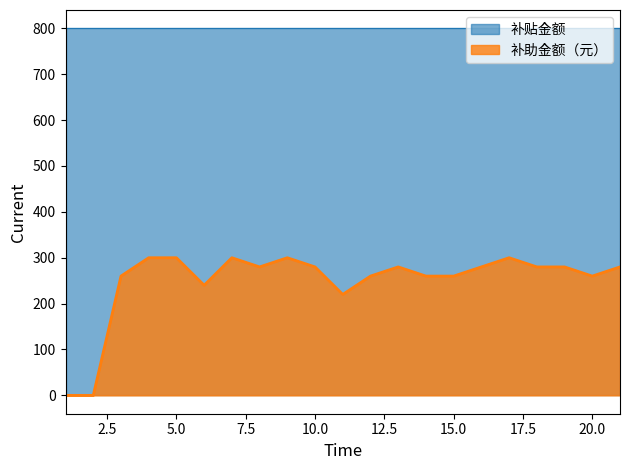

Where does the data first go above 280?

4